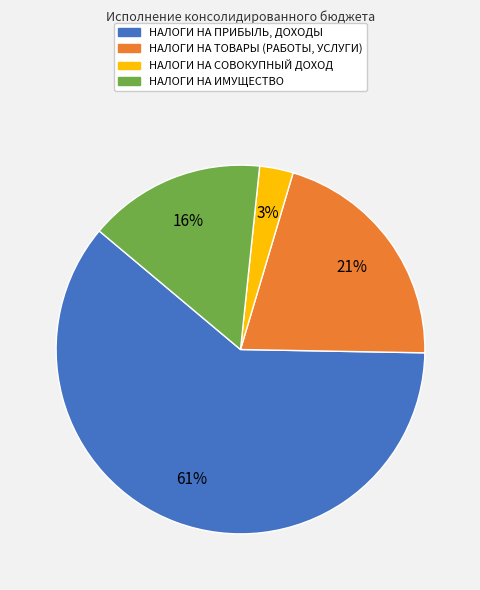

Which category has the smallest portion of the pie?

НАЛОГИ НА СОВОКУПНЫЙ ДОХОД